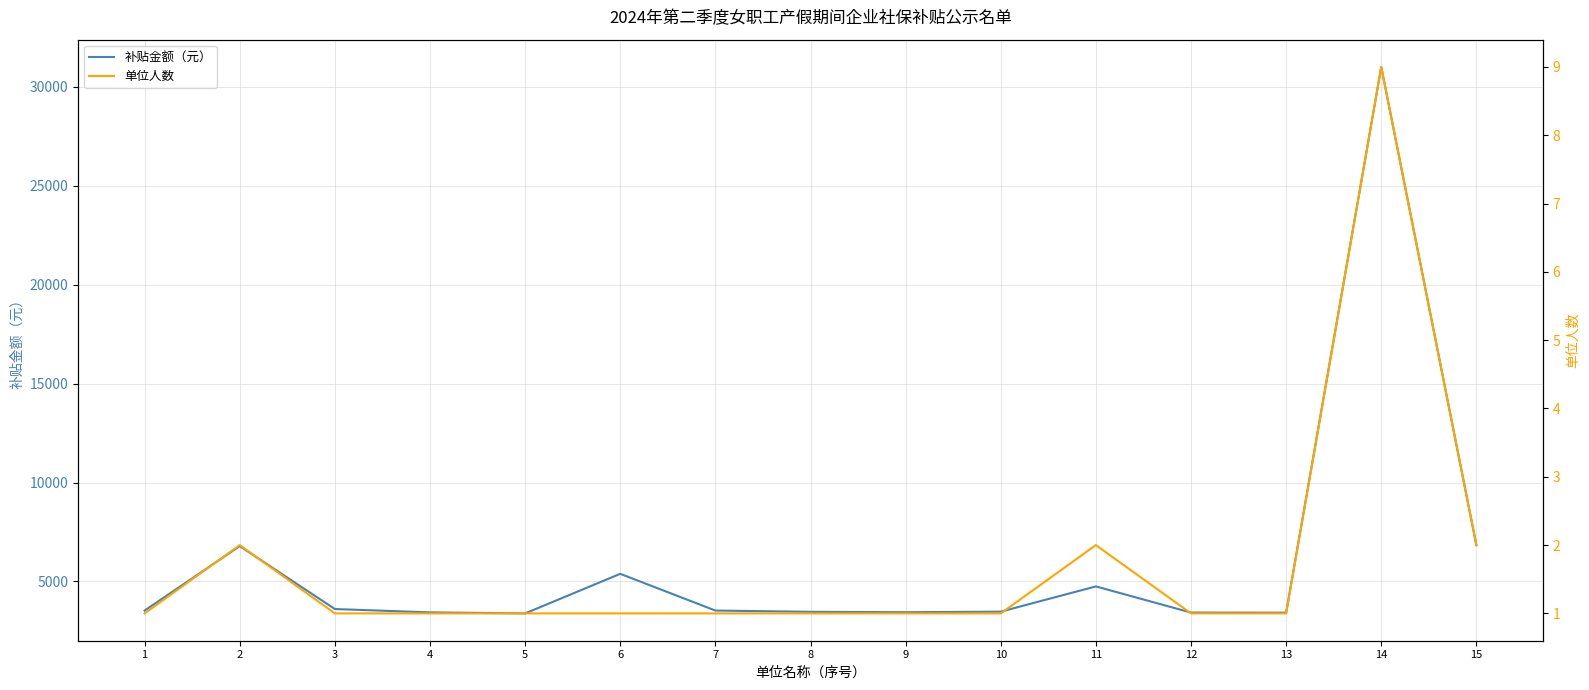

At which label does 补贴金额（元） first exceed 3524?

1